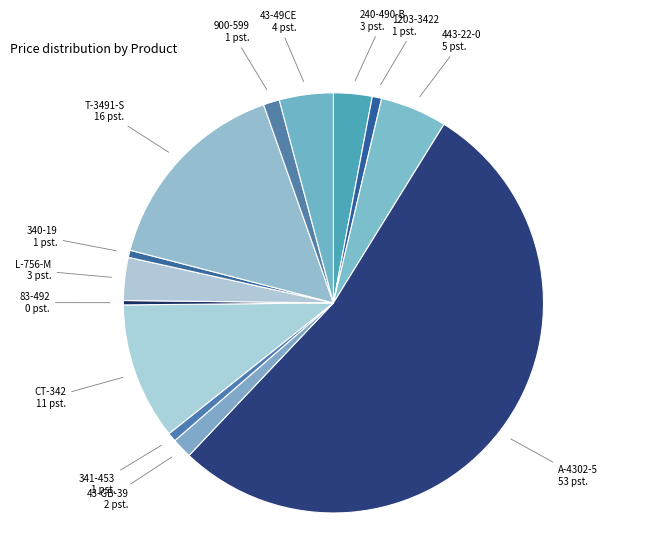

True or false: 340-19 accounts for 11% of the total.

False